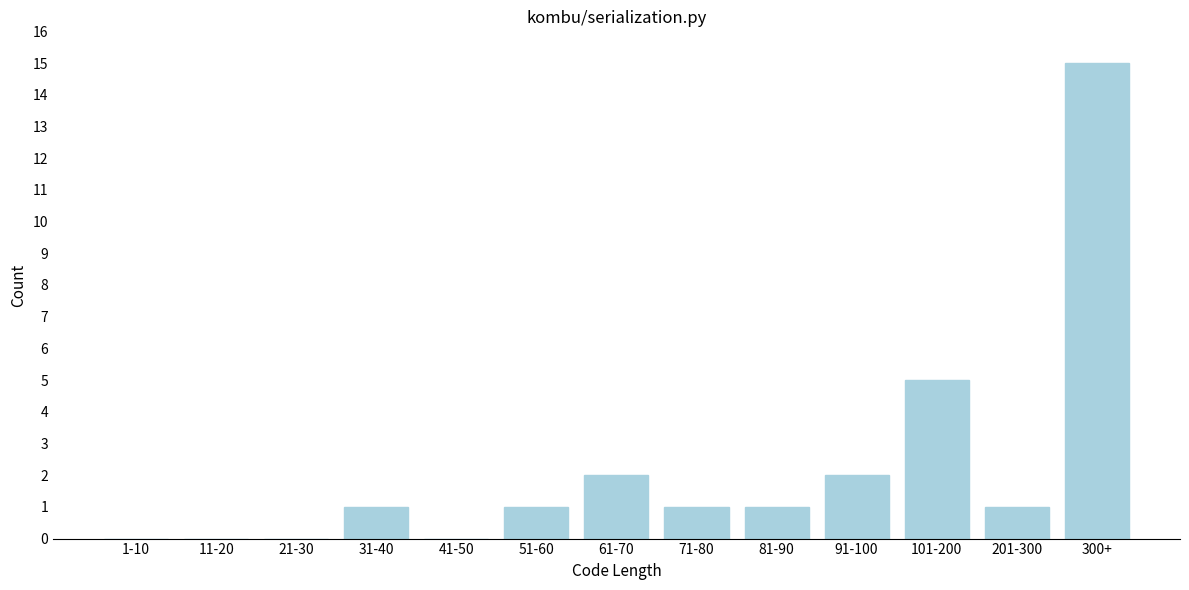

Reading right to left, what are all the values shown in this chart?

300+=15	201-300=1	101-200=5	91-100=2	81-90=1	71-80=1	61-70=2	51-60=1	41-50=0	31-40=1	21-30=0	11-20=0	1-10=0